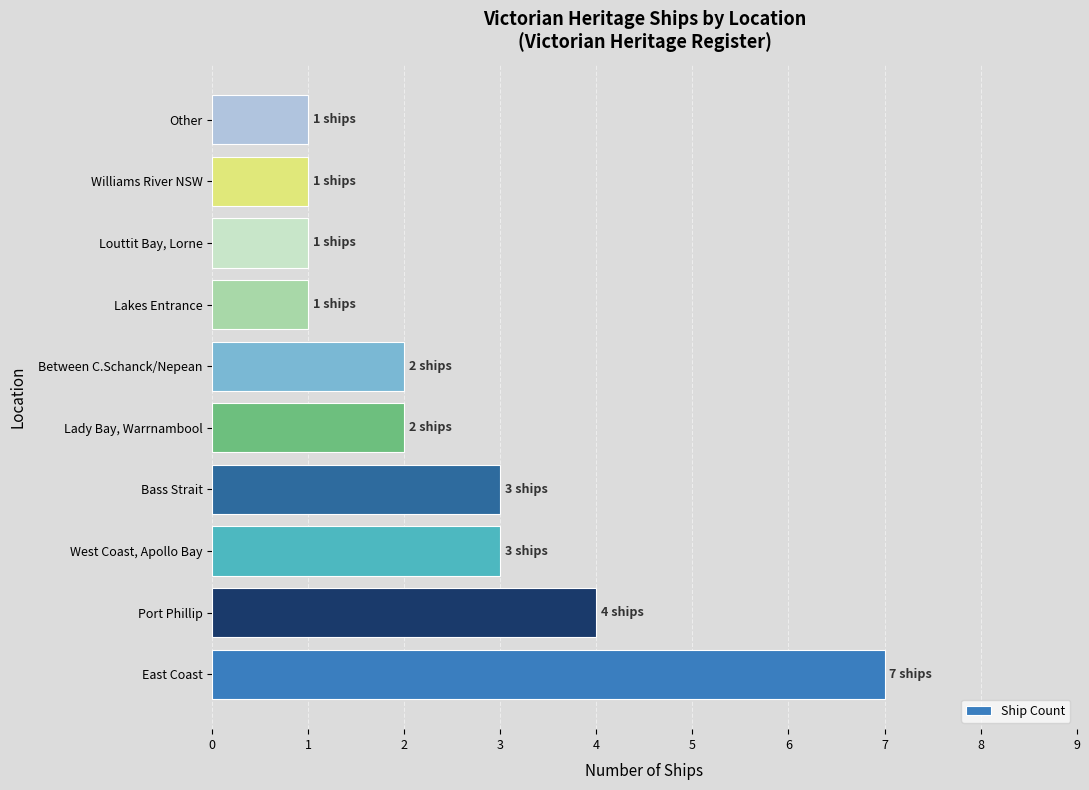

Reading bottom to top, extract all data points from this chart.

East Coast=7	Port Phillip=4	West Coast, Apollo Bay=3	Bass Strait=3	Lady Bay, Warrnambool=2	Between C.Schanck/Nepean=2	Lakes Entrance=1	Louttit Bay, Lorne=1	Williams River NSW=1	Other=1